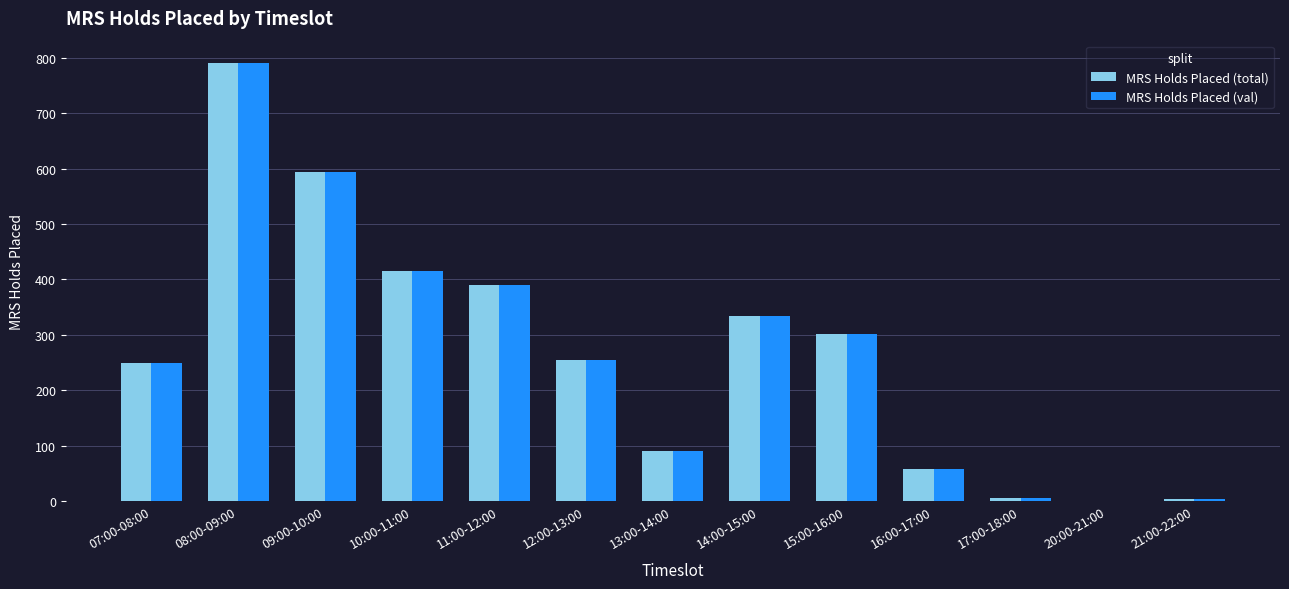

At which category is the sum across all series the highest?

08:00-09:00